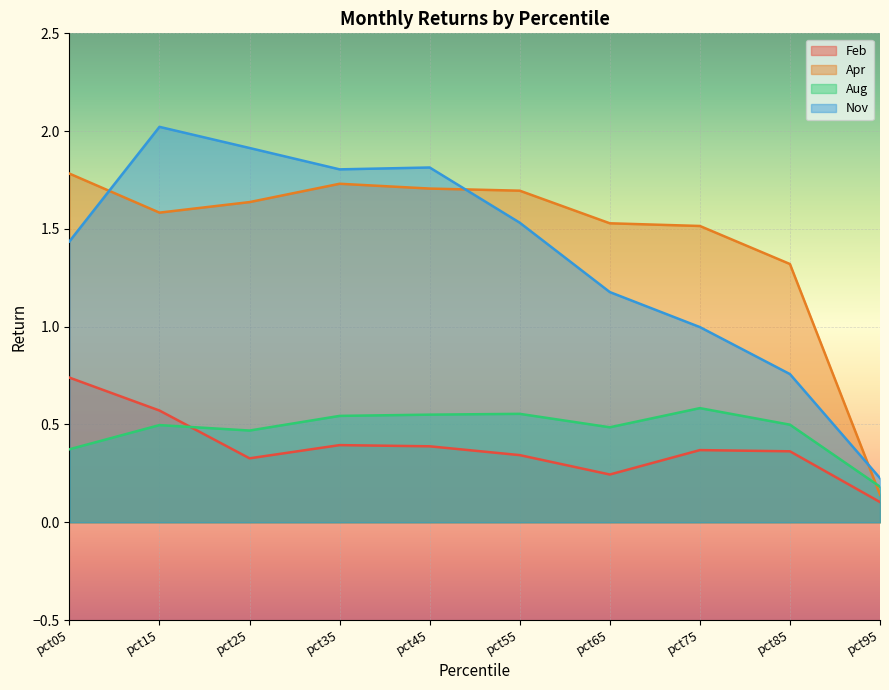

How many interior local valleys does the Aug series have?

2